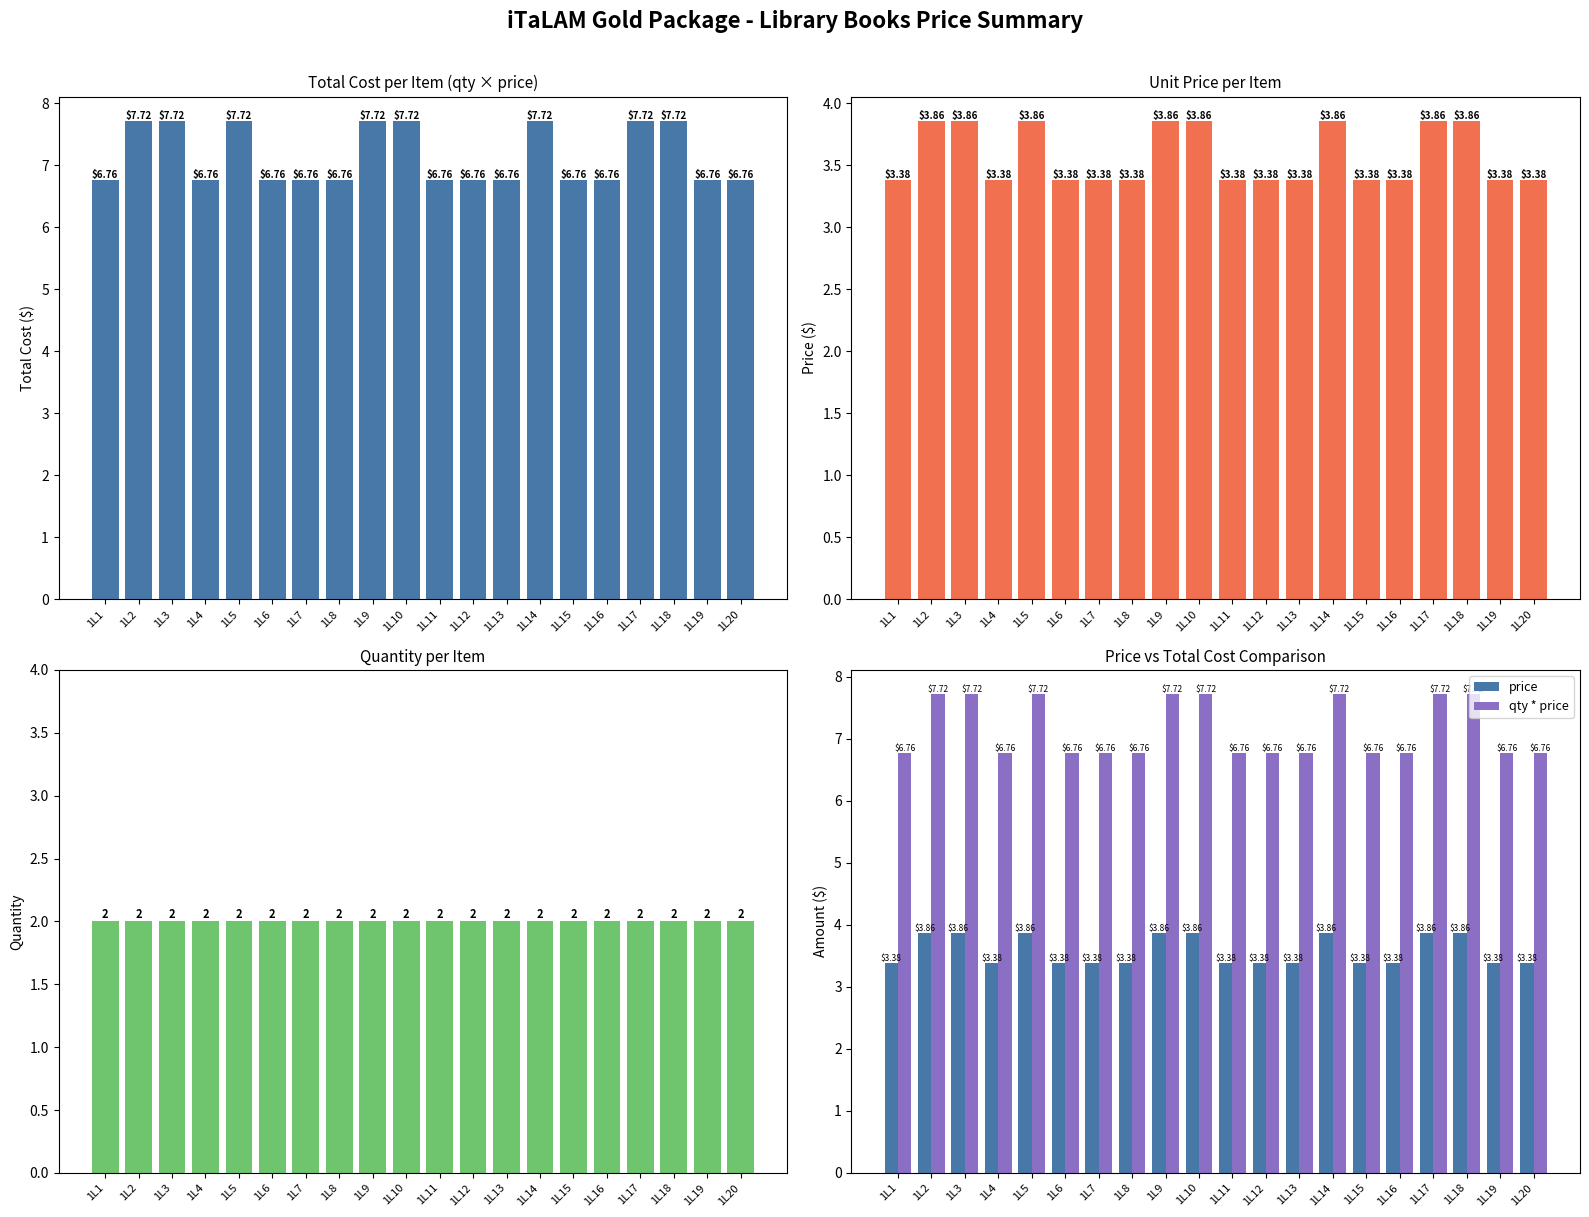

The value of qty at 1L20 is 3.1. True or false?

False